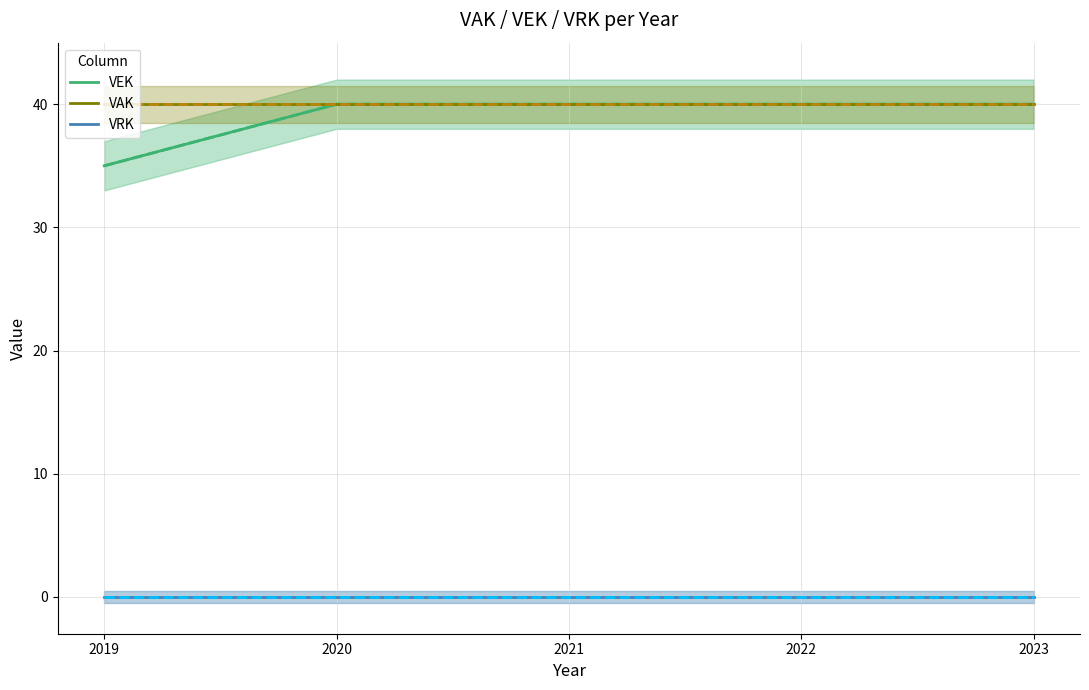

True or false: VAK has a value of 40 at 2019.

True